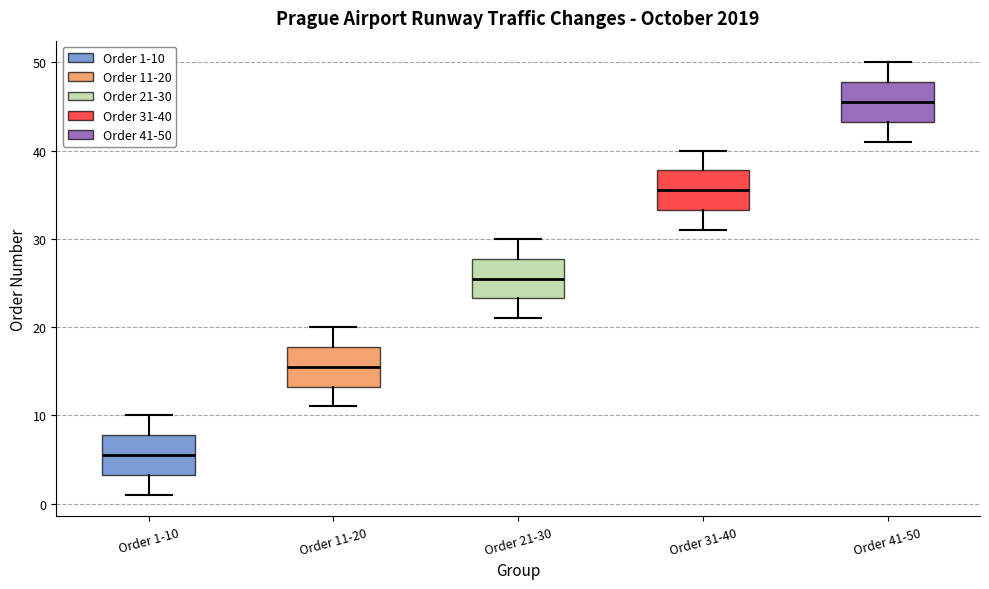

Reading left to right, read every box against the y-axis: the position of its median line, the range the box covers, and the ends of its whiskers. The values are not printed on the chart, so give them approximately, as read against the axis.

Order 1-10: median 6, box 3 to 8, whiskers 1 to 10
Order 11-20: median 16, box 13 to 18, whiskers 11 to 20
Order 21-30: median 26, box 23 to 28, whiskers 21 to 30
Order 31-40: median 36, box 33 to 38, whiskers 31 to 40
Order 41-50: median 46, box 43 to 48, whiskers 41 to 50